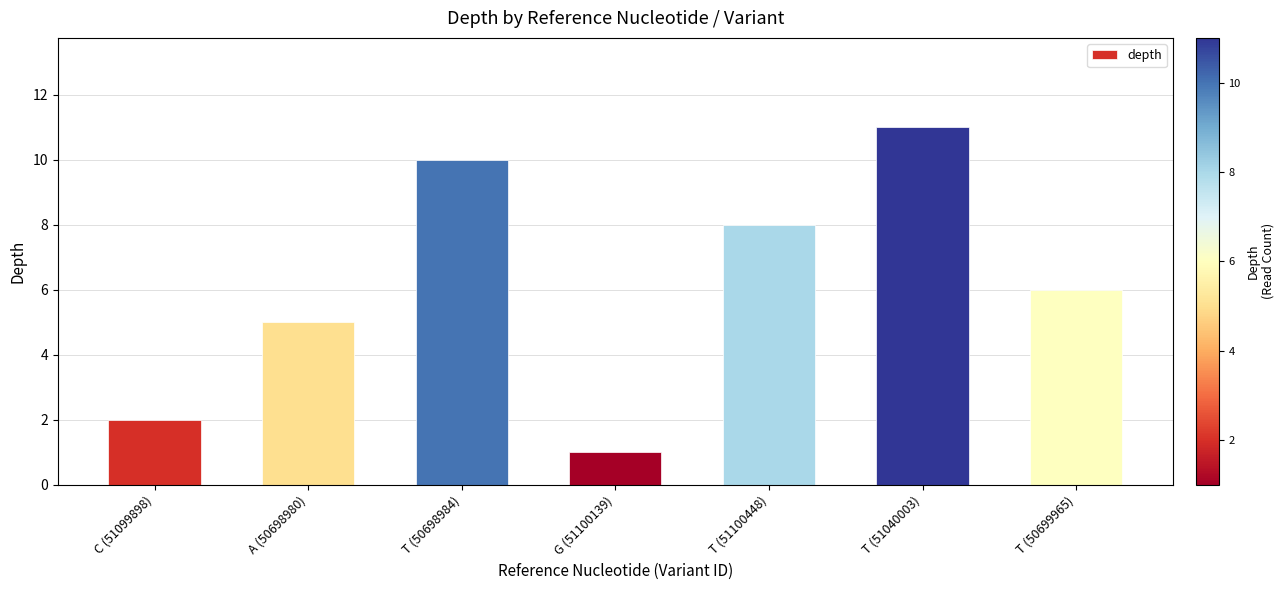

Reading left to right, transcribe all the data shown in this chart.

C (51099898)=2	A (50698980)=5	T (50698984)=10	G (51100139)=1	T (51100448)=8	T (51040003)=11	T (50699965)=6